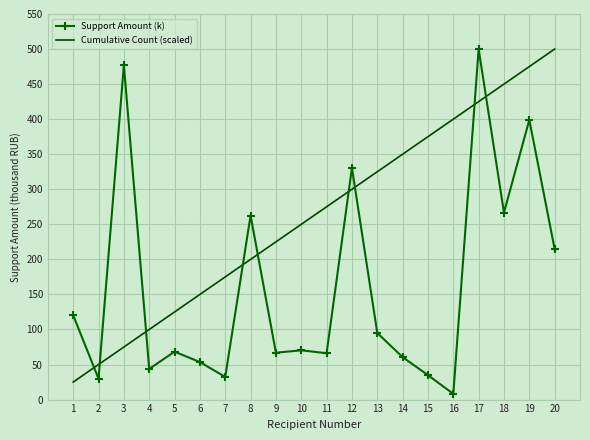

List the labels in order of Cumulative Count (scaled) value, smallest first.

1, 2, 3, 4, 5, 6, 7, 8, 9, 10, 11, 12, 13, 14, 15, 16, 17, 18, 19, 20